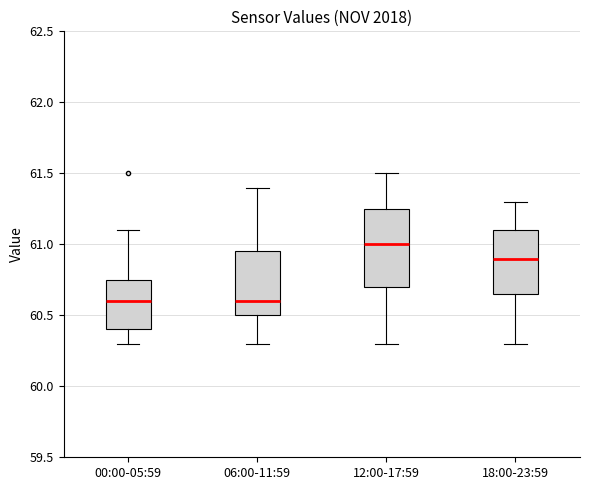

Where is the upper edge of the box for 06:00-11:59 on the y-axis? The values are not printed on the chart, so give them approximately, as read against the axis.

60.95